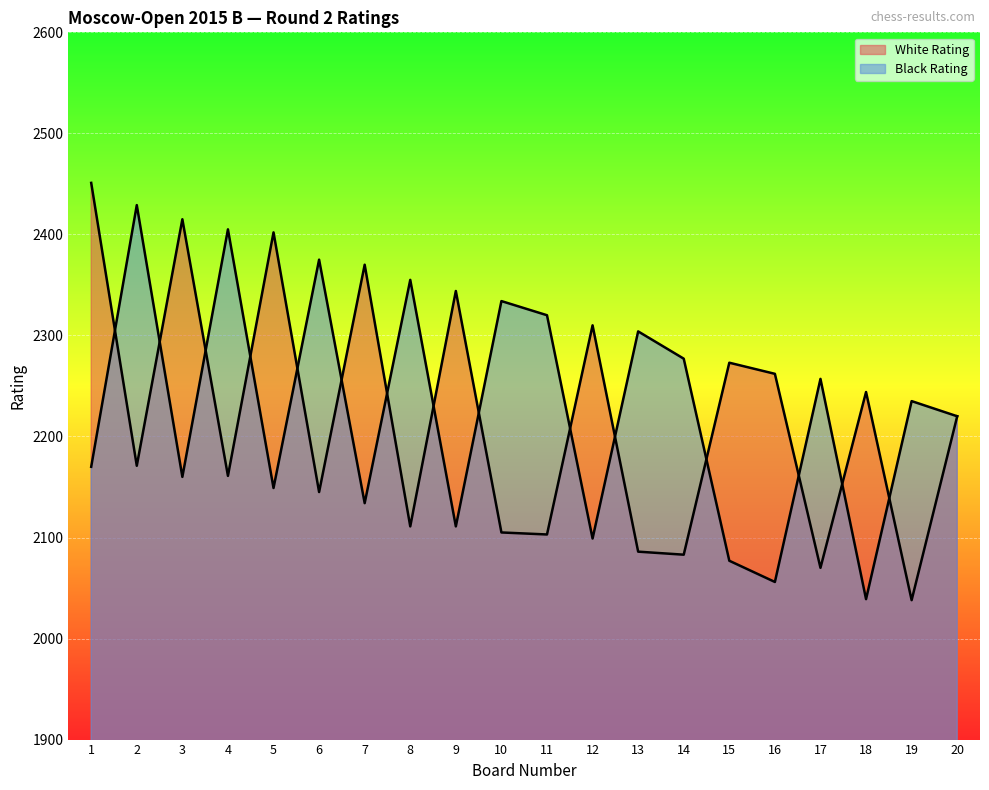

How many categories are shown in the chart?

20